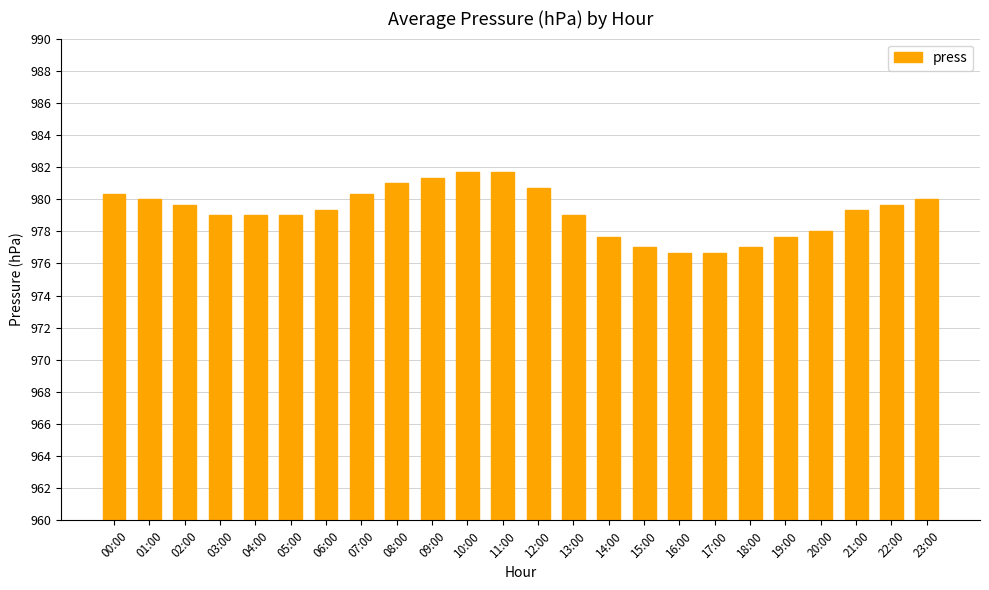

What position from the right is 03:00?

21